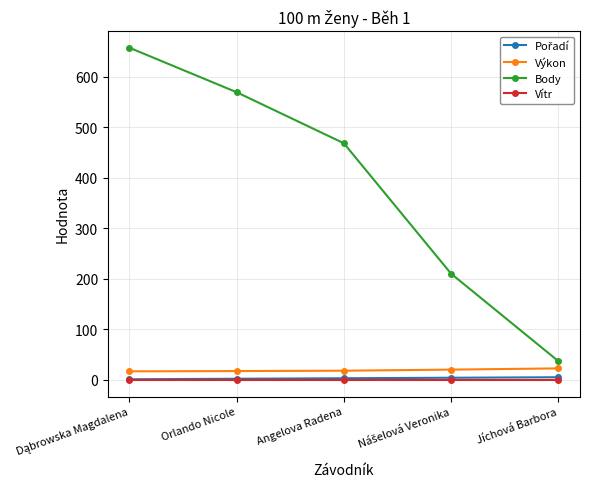

Which series has the widest spread of values?

Body